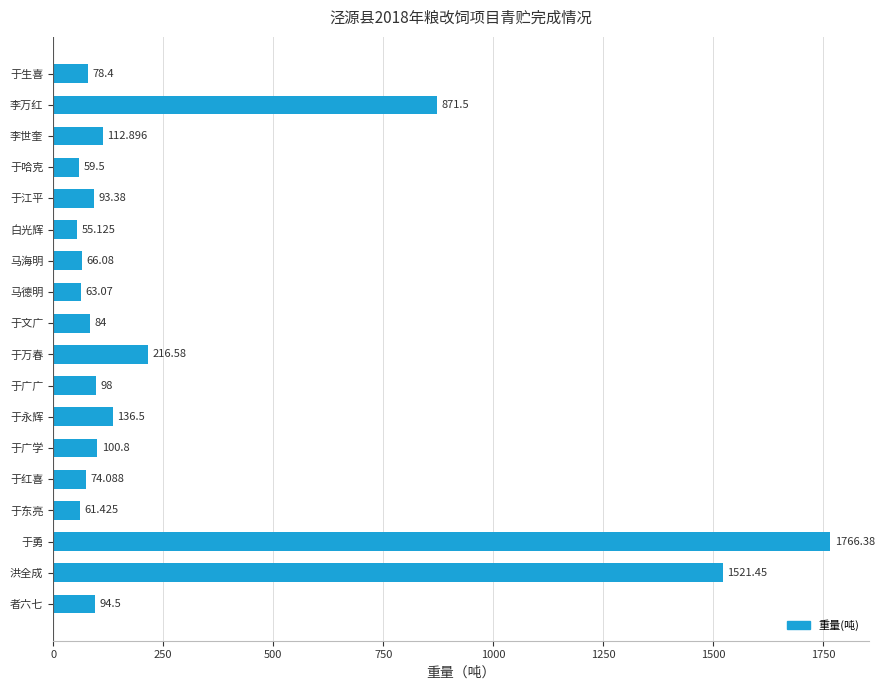

At which label is the value closest to 910?

李万红